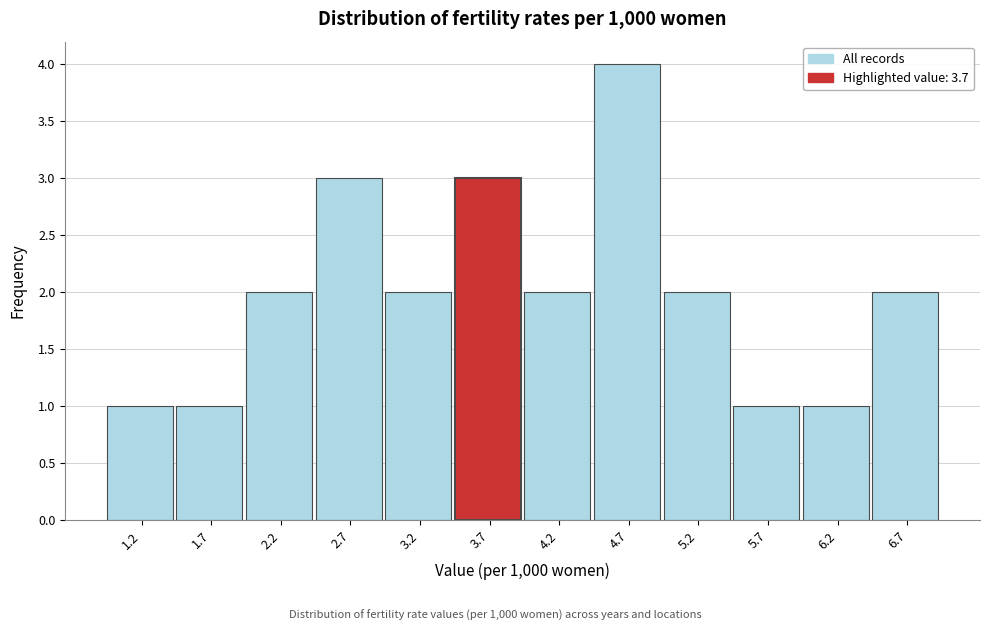

Reading left to right, transcribe this chart: for each bar, give the range it covers on the x-axis and its height. Neither the bar edges nor the heights are printed on the chart, so give them approximately, as read against the axes.

0.9 to 1.4: 1
1.4 to 1.9: 1
1.9 to 2.4: 2
2.4 to 2.9: 3
2.9 to 3.4: 2
3.4 to 4.0: 3
4.0 to 4.5: 2
4.5 to 5.0: 4
5.0 to 5.5: 2
5.5 to 6.0: 1
6.0 to 6.5: 1
6.5 to 7.0: 2